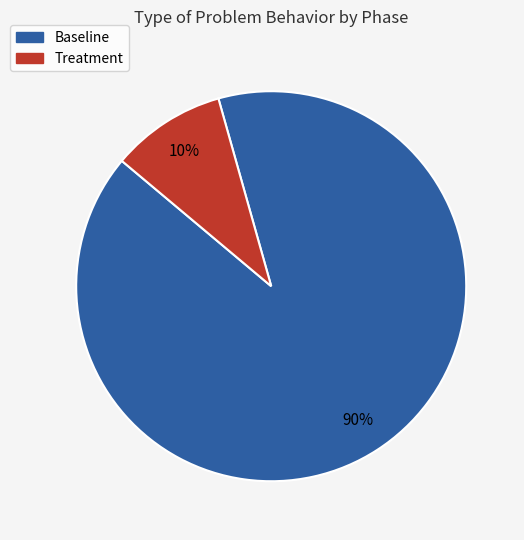

Which has a higher value, Treatment or Baseline?

Baseline